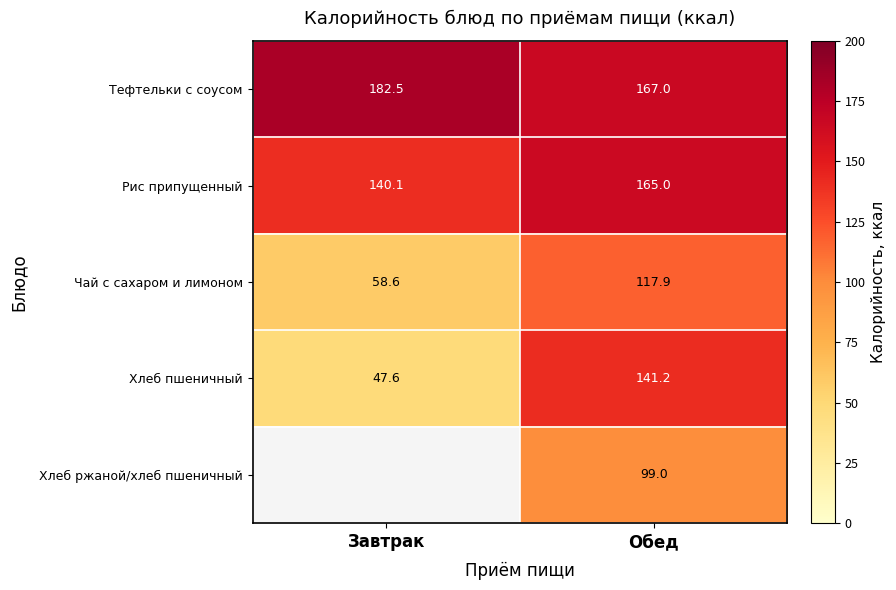

What is the difference between the highest and lowest values at Обед?

68.0